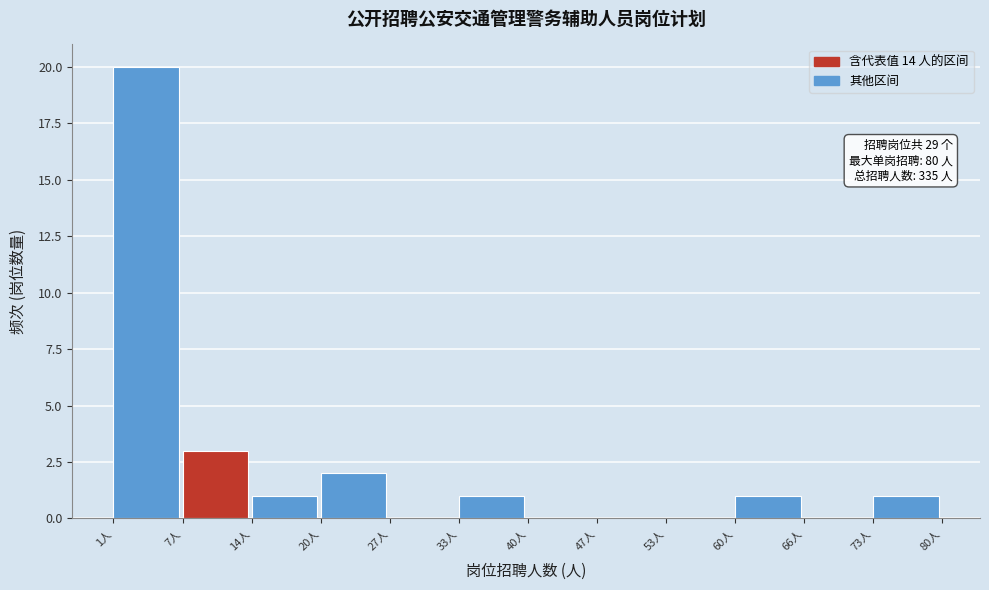

Reading right to left, extract all data points from this chart.

73人=1	66人=0	60人=1	53人=0	47人=0	40人=0	33人=1	27人=0	20人=2	14人=1	7人=3	1人=20